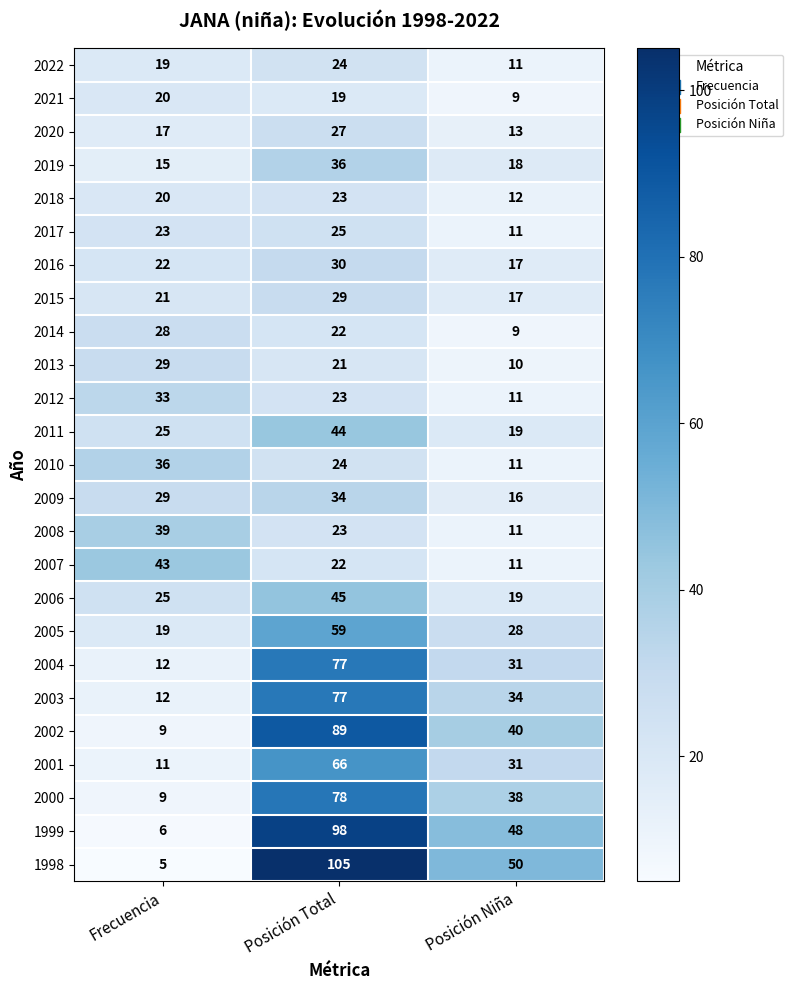

Which series has the largest range (max minus min)?

1998